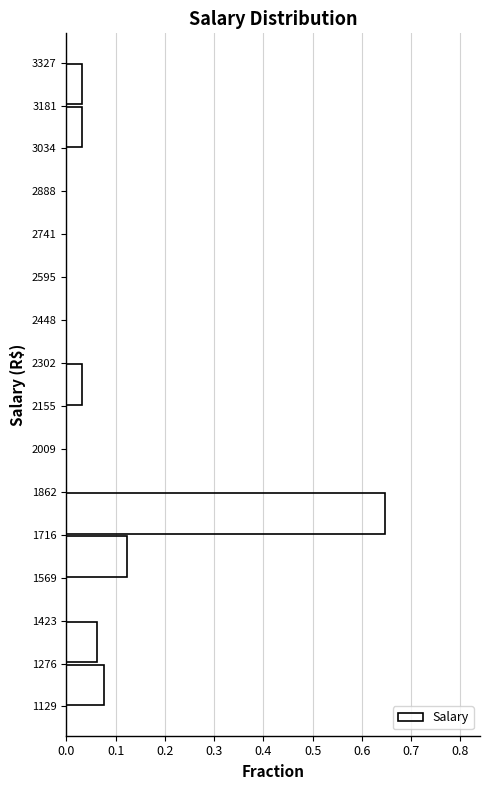

What is the length of the bar covering 2155 to 2302 on the y-axis? The values are not printed on the chart, so give them approximately, as read against the axis.

0.03